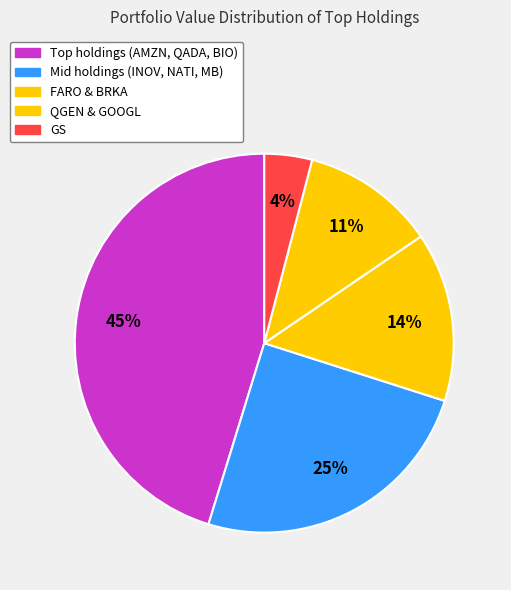

How many segments does this pie chart have?

5